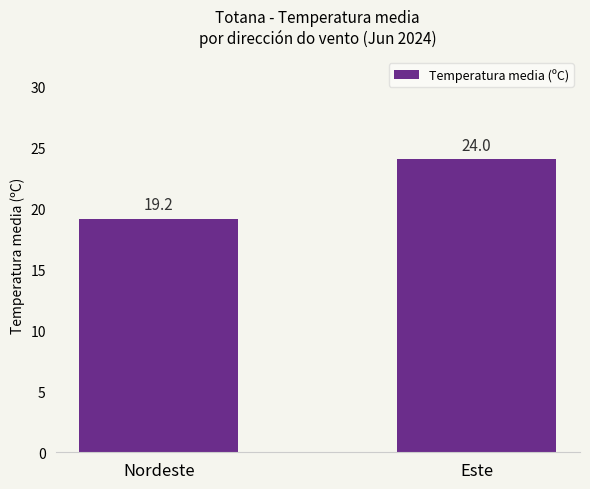

Which category has the lowest value across all series?

Nordeste